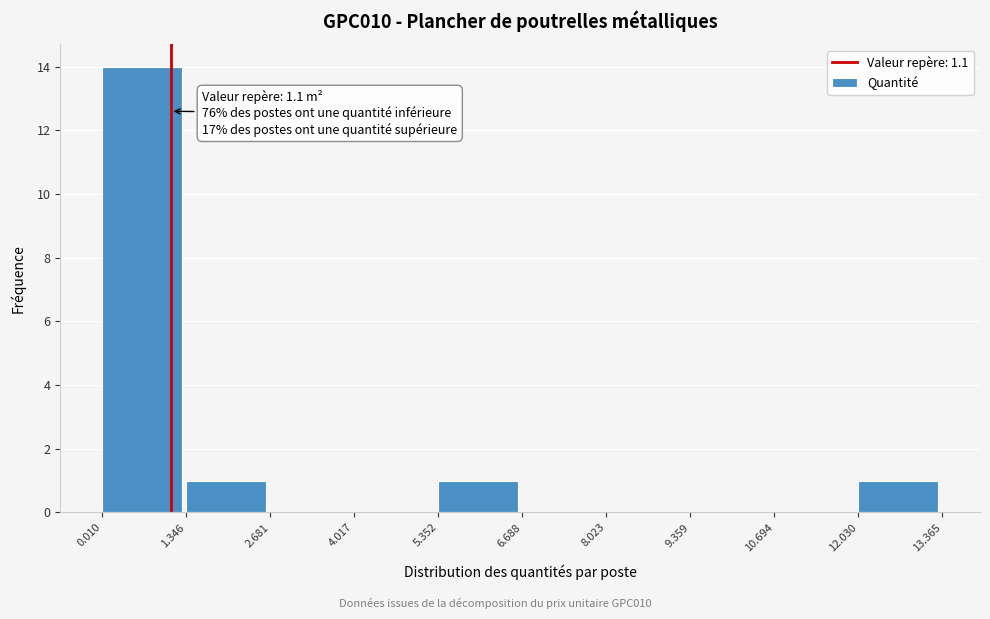

Which range on the x-axis has the tallest bar?

0.010 to 1.346